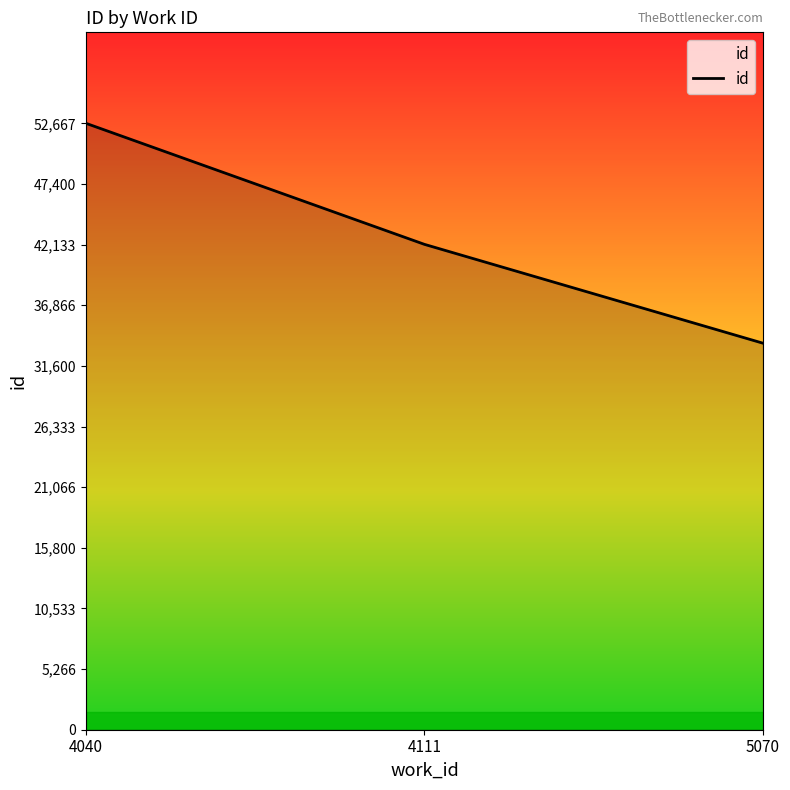

What is the difference between the maximum and minimum values?

19099